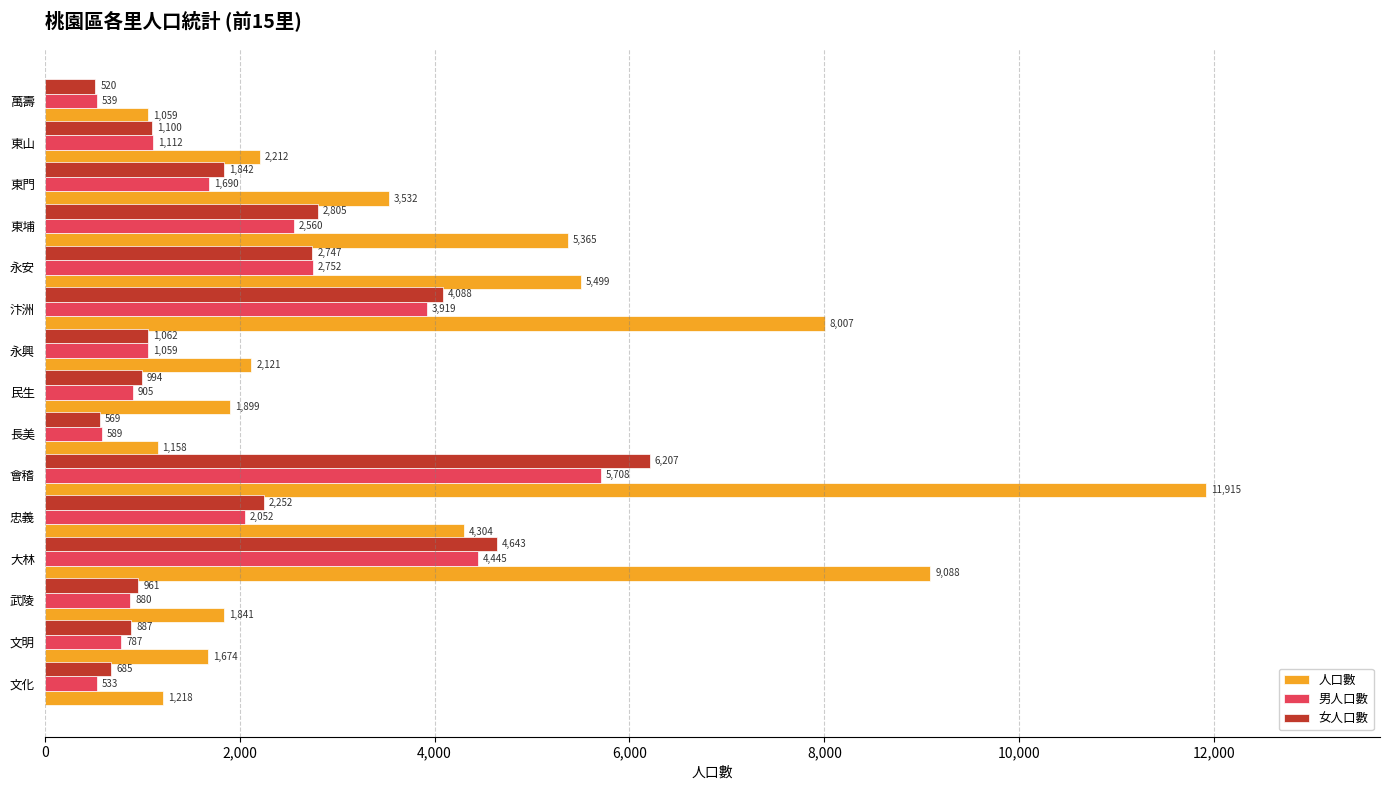

Which series has the largest total across all categories?

人口數